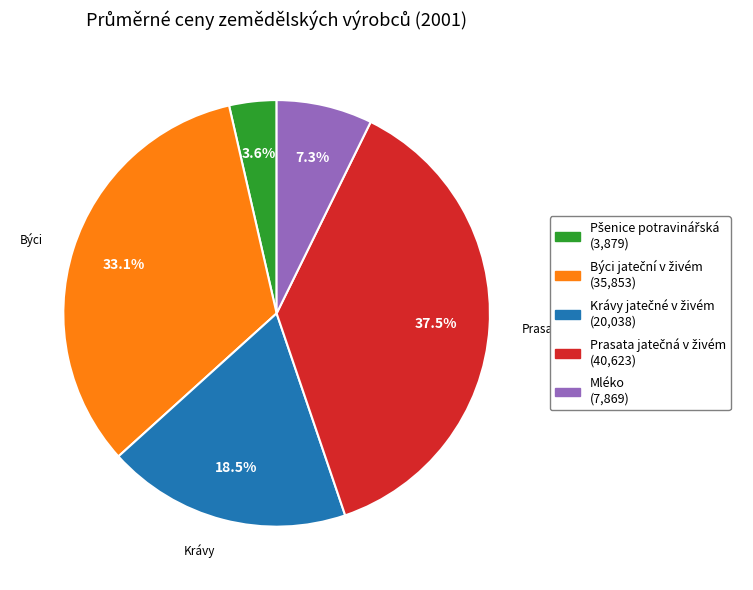

Count the number of slices in the pie.

5